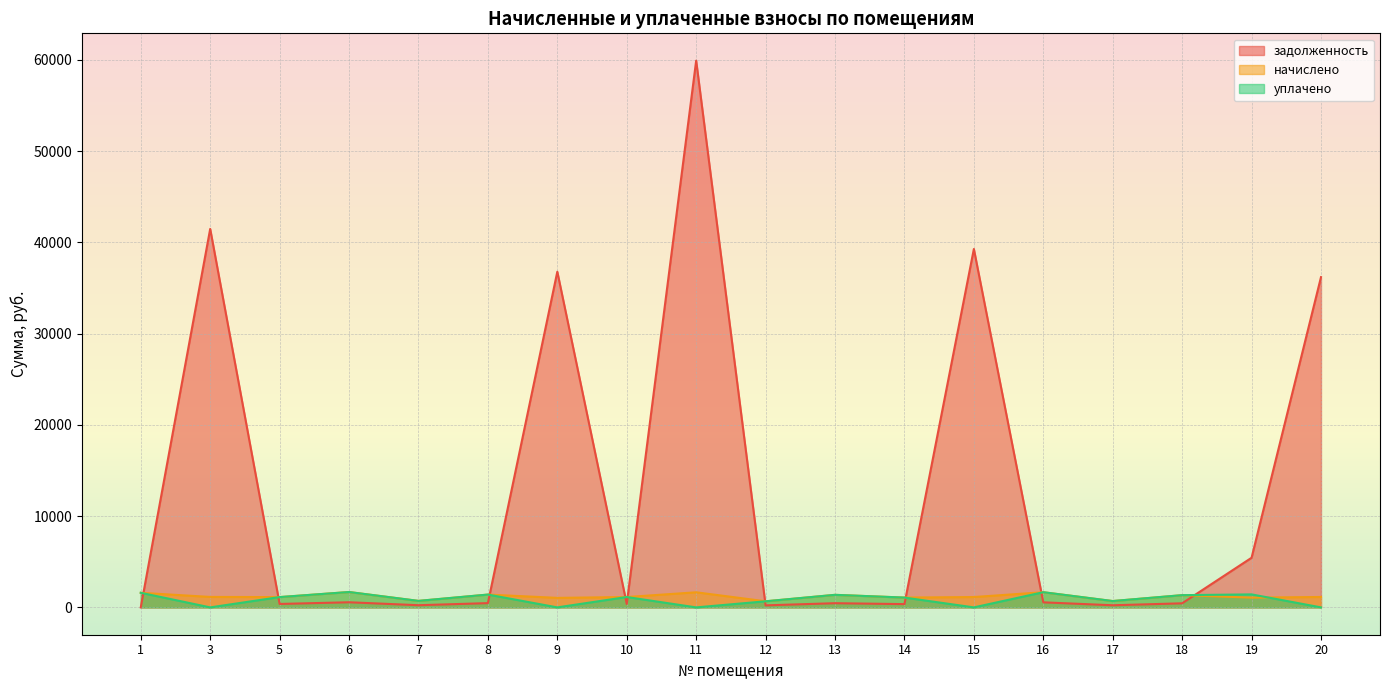

What is the value of the задолженность point at the 14th from the left?

554.0